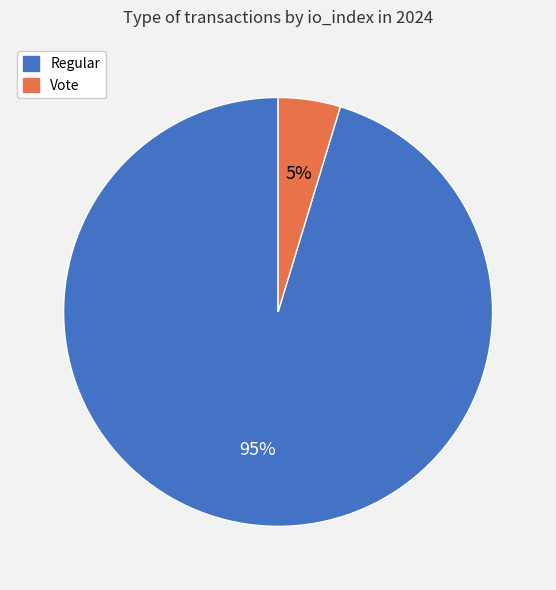

The Vote slice represents 5% of the pie. True or false?

True